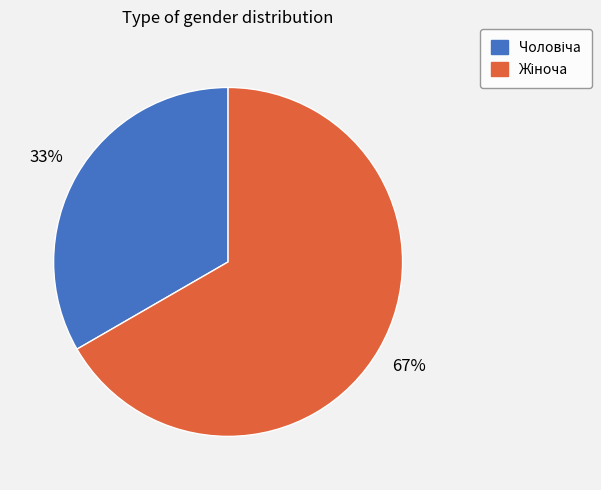

To the nearest percent, what is the average slice percentage?

50%